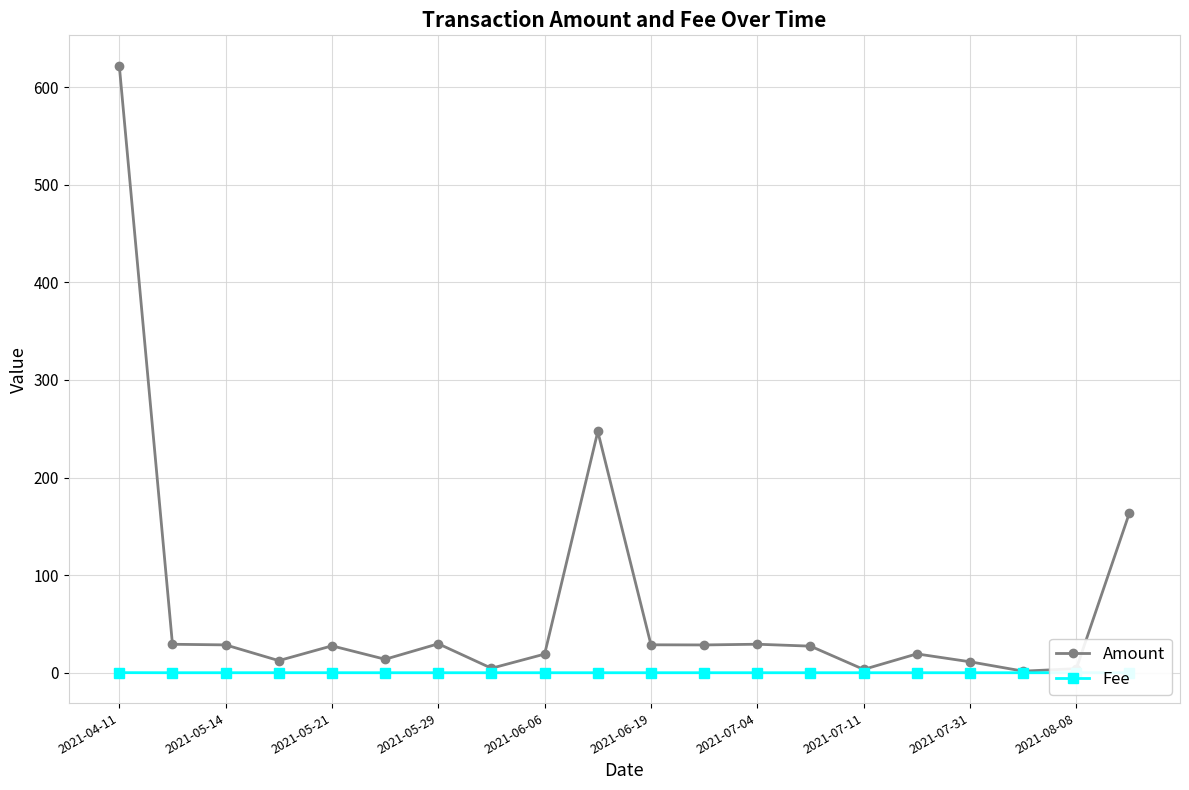

List the series in order of their overall mean, lowest first.

Fee, Amount